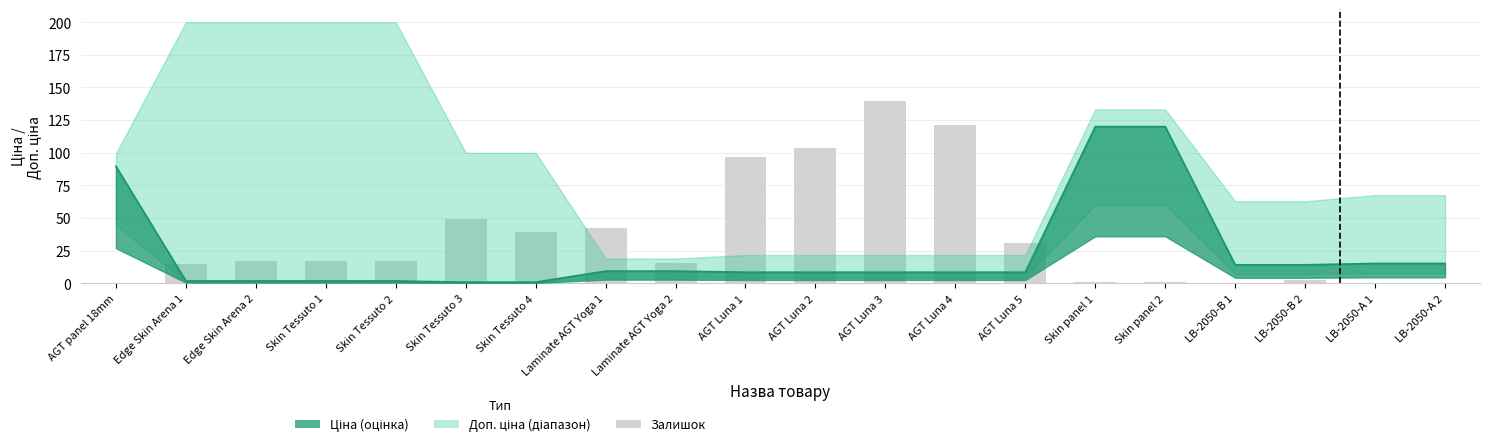

How many data points does each series have?

20